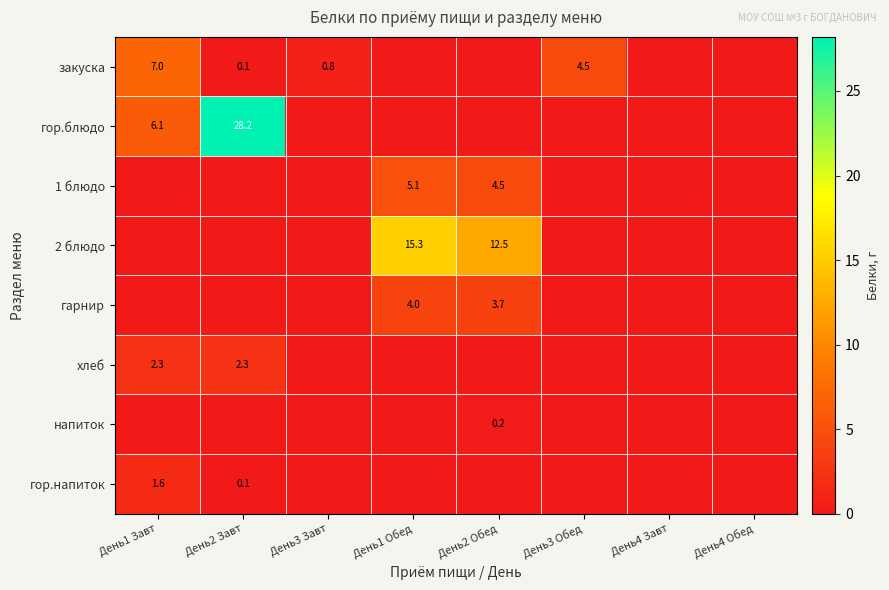

Is it true that закуска equals 10.7 at День1 Завт?

False